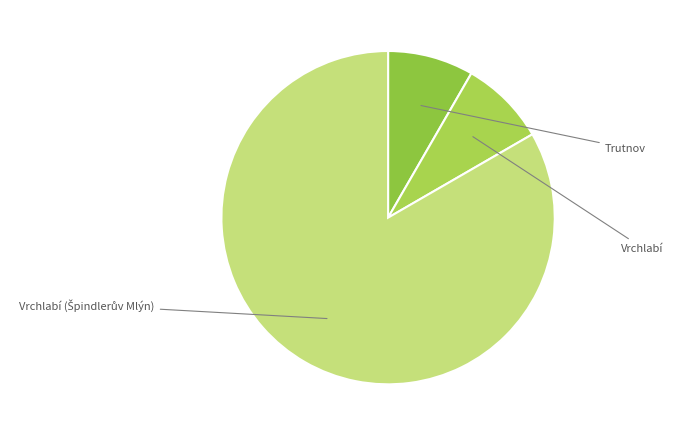

How many slices are in this pie chart?

3